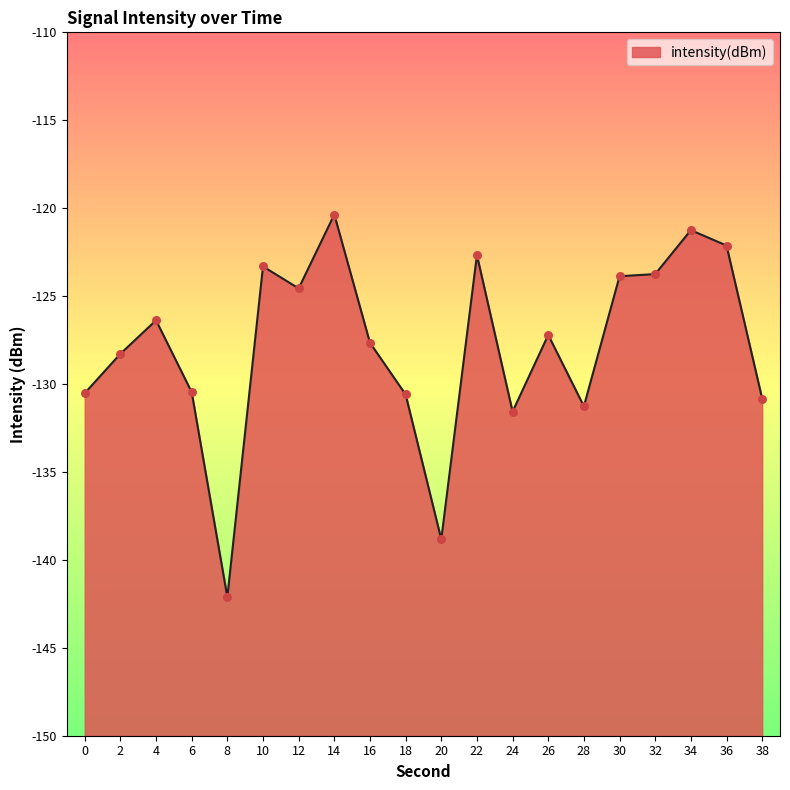

What is the change in value from 14 to 22?

-2.3